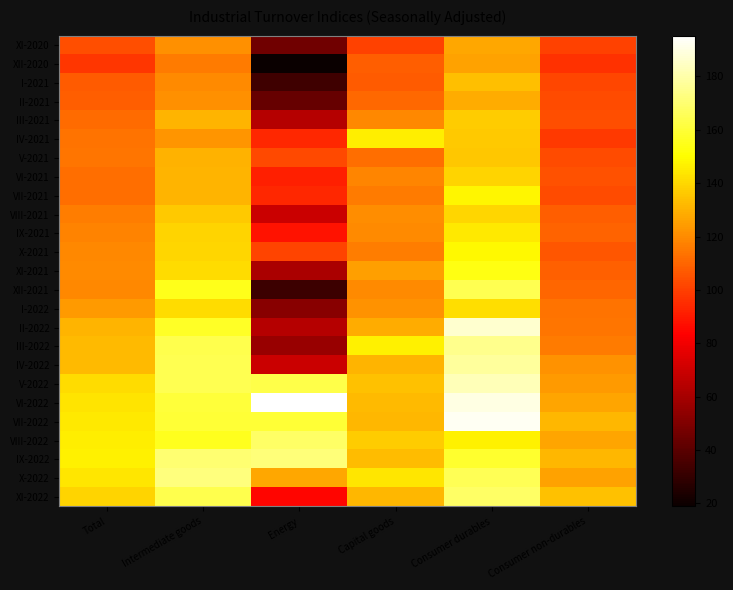

Reading left to right, what are all the values shown in this chart?

XI-2020: Total=104.2	Intermediate goods=121.3	Energy=45.9	Capital goods=100.4	Consumer durables=127.4	Consumer non-durables=100.4
XII-2020: Total=97.9	Intermediate goods=116.0	Energy=18.8	Capital goods=108.4	Consumer durables=125.9	Consumer non-durables=96.2
I-2021: Total=107.2	Intermediate goods=119.8	Energy=32.9	Capital goods=107.4	Consumer durables=133.5	Consumer non-durables=101.9
II-2021: Total=107.9	Intermediate goods=121.1	Energy=43.5	Capital goods=111.1	Consumer durables=128.7	Consumer non-durables=103.2
III-2021: Total=111.2	Intermediate goods=131.0	Energy=63.7	Capital goods=119.0	Consumer durables=136.9	Consumer non-durables=104.0
IV-2021: Total=113.7	Intermediate goods=122.7	Energy=93.5	Capital goods=145.7	Consumer durables=136.5	Consumer non-durables=98.6
V-2021: Total=114.3	Intermediate goods=130.2	Energy=102.9	Capital goods=112.2	Consumer durables=135.4	Consumer non-durables=103.6
VI-2021: Total=112.0	Intermediate goods=130.6	Energy=91.2	Capital goods=118.7	Consumer durables=139.3	Consumer non-durables=104.5
VII-2021: Total=112.4	Intermediate goods=130.7	Energy=93.5	Capital goods=115.6	Consumer durables=148.0	Consumer non-durables=103.1
VIII-2021: Total=116.7	Intermediate goods=136.4	Energy=69.6	Capital goods=120.3	Consumer durables=139.7	Consumer non-durables=108.2
IX-2021: Total=117.9	Intermediate goods=138.9	Energy=88.0	Capital goods=119.6	Consumer durables=144.5	Consumer non-durables=109.8
X-2021: Total=118.8	Intermediate goods=139.8	Energy=101.5	Capital goods=116.5	Consumer durables=148.5	Consumer non-durables=106.0
XI-2021: Total=119.6	Intermediate goods=141.5	Energy=61.3	Capital goods=125.4	Consumer durables=153.5	Consumer non-durables=108.8
XII-2021: Total=119.2	Intermediate goods=155.3	Energy=32.2	Capital goods=119.5	Consumer durables=164.5	Consumer non-durables=110.2
I-2022: Total=124.2	Intermediate goods=141.4	Energy=51.9	Capital goods=122.2	Consumer durables=142.2	Consumer non-durables=113.8
II-2022: Total=130.9	Intermediate goods=156.9	Energy=64.0	Capital goods=128.5	Consumer durables=186.7	Consumer non-durables=114.6
III-2022: Total=132.1	Intermediate goods=164.0	Energy=56.2	Capital goods=147.0	Consumer durables=174.8	Consumer non-durables=115.4
IV-2022: Total=132.5	Intermediate goods=164.7	Energy=69.6	Capital goods=130.5	Consumer durables=177.5	Consumer non-durables=121.7
V-2022: Total=141.4	Intermediate goods=164.9	Energy=162.9	Capital goods=134.3	Consumer durables=182.3	Consumer non-durables=123.6
VI-2022: Total=143.5	Intermediate goods=160.2	Energy=195.3	Capital goods=132.3	Consumer durables=190.1	Consumer non-durables=126.6
VII-2022: Total=144.8	Intermediate goods=159.6	Energy=159.8	Capital goods=131.2	Consumer durables=193.1	Consumer non-durables=131.3
VIII-2022: Total=145.7	Intermediate goods=155.8	Energy=168.3	Capital goods=137.0	Consumer durables=146.8	Consumer non-durables=126.9
IX-2022: Total=146.9	Intermediate goods=169.8	Energy=171.3	Capital goods=132.9	Consumer durables=158.5	Consumer non-durables=131.8
X-2022: Total=144.2	Intermediate goods=171.9	Energy=127.2	Capital goods=144.1	Consumer durables=165.2	Consumer non-durables=126.0
XI-2022: Total=139.2	Intermediate goods=164.1	Energy=84.3	Capital goods=131.7	Consumer durables=167.8	Consumer non-durables=134.0